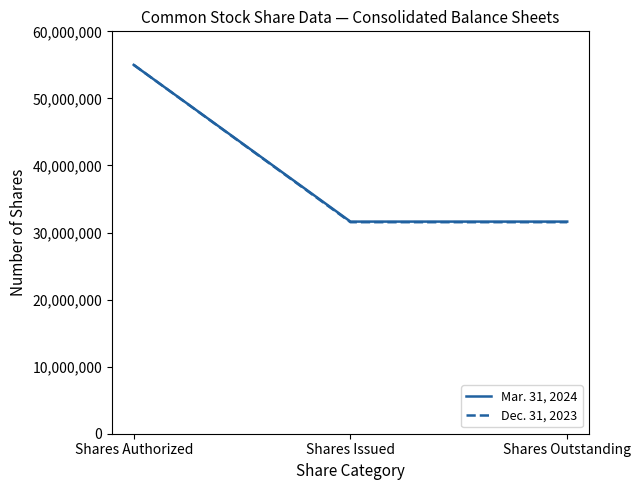

What is the minimum value shown in the chart?

31542001